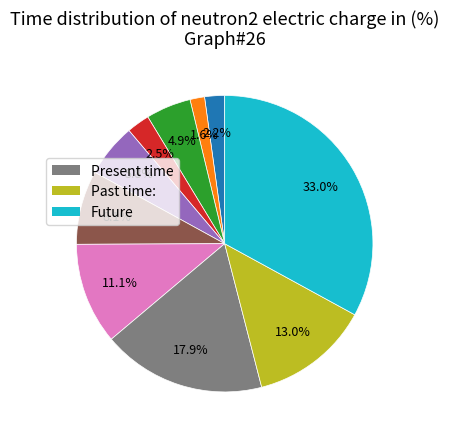

Does any single category account for the majority?

No